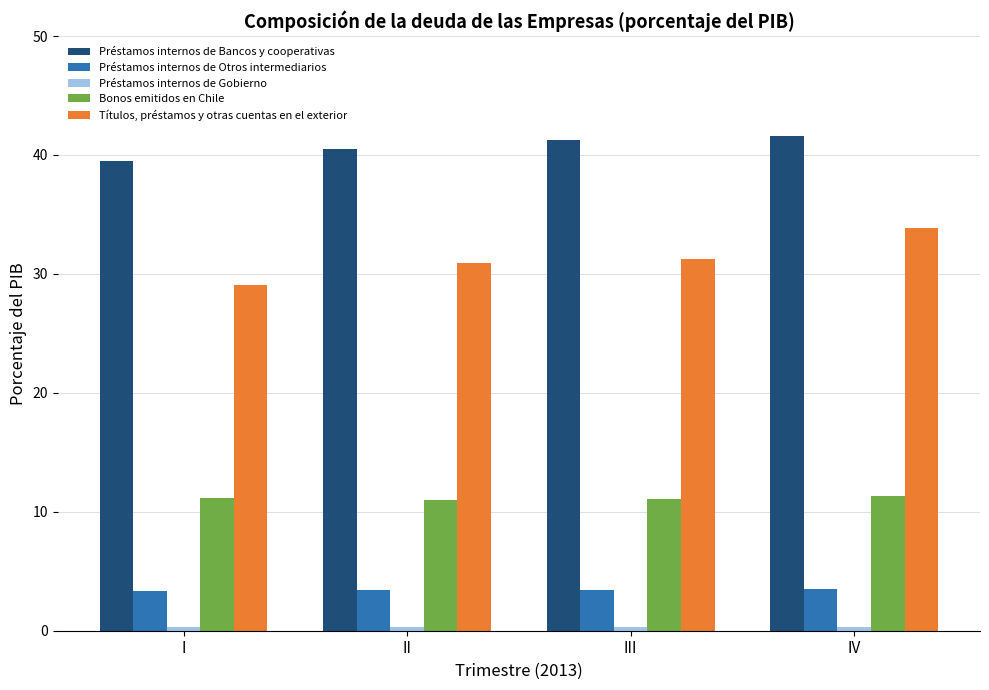

Count the number of data series in this chart.

5